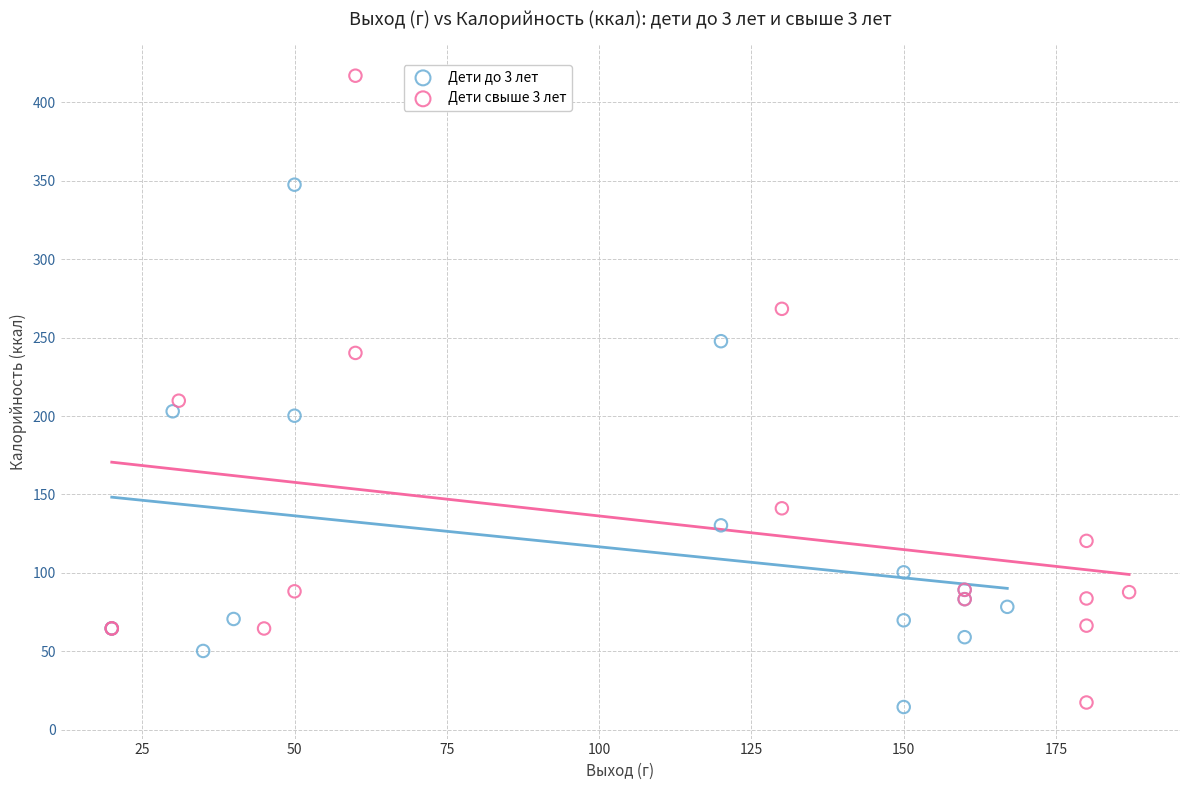

Which series reaches the maximum Y coordinate?

Дети свыше 3 лет